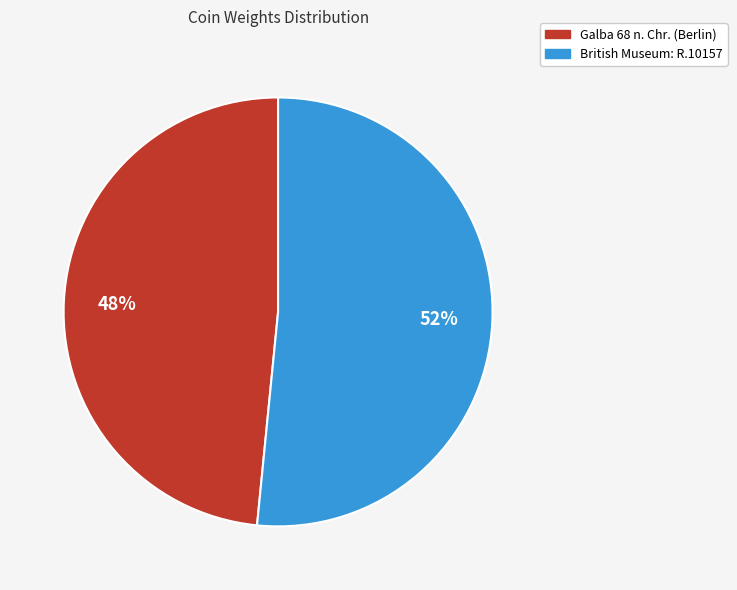

Is the sum of British Museum: R.10157 and Galba 68 n. Chr. (Berlin) greater than half?

Yes